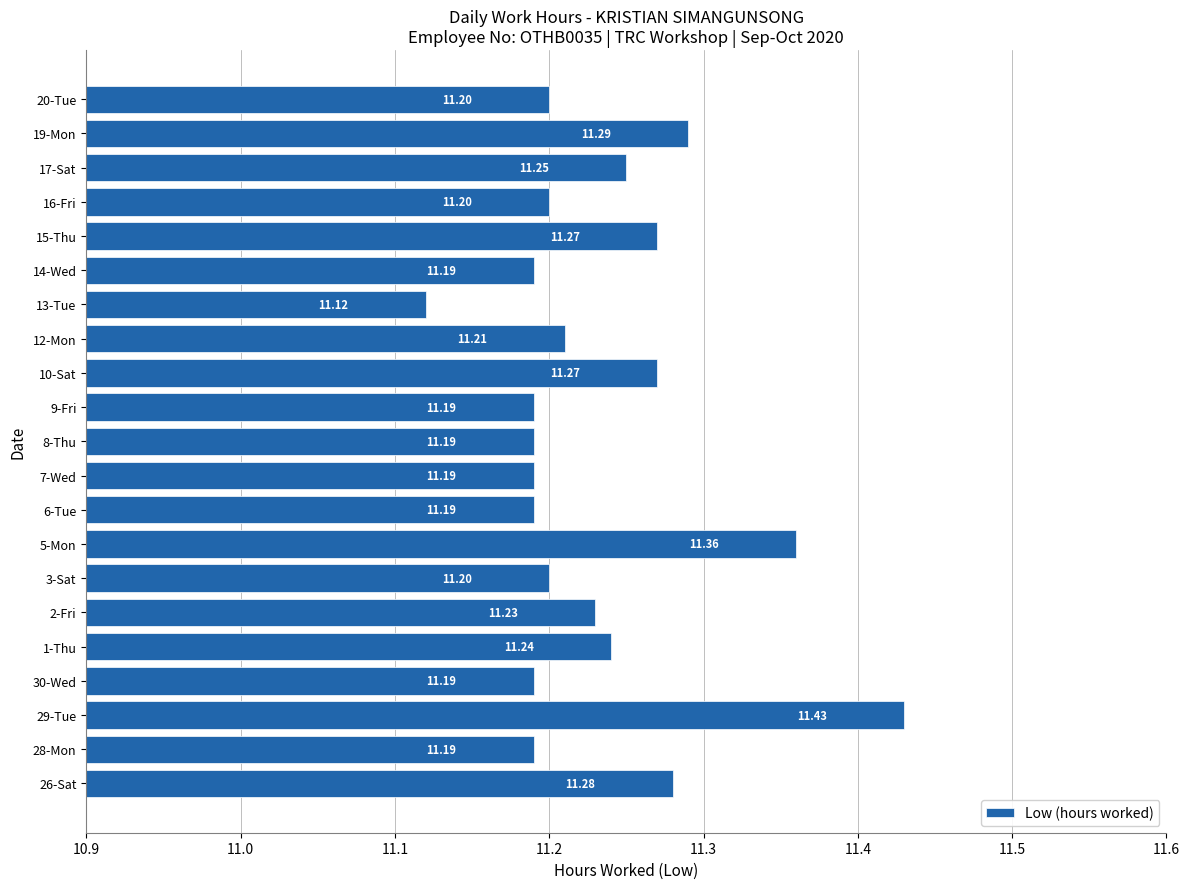

What is the average value?

11.2